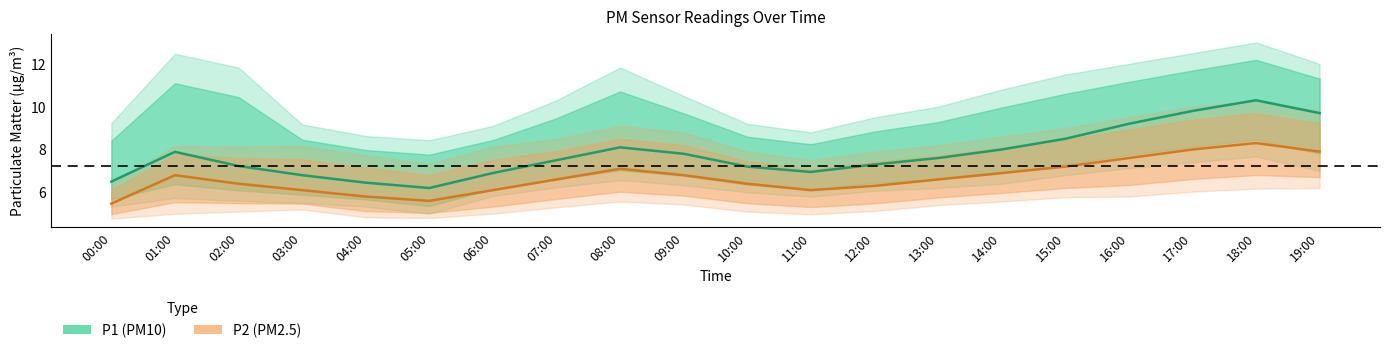

At which label does P2 first exceed 6?

01:00